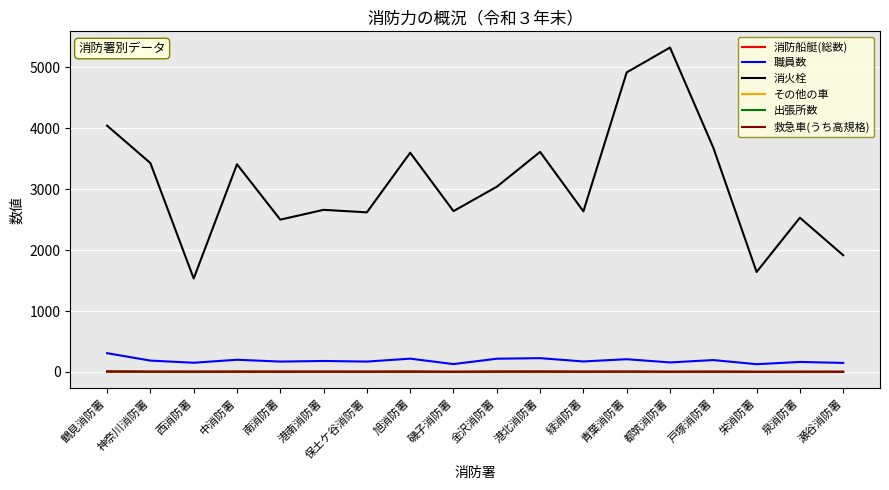

At which category is the sum across all series the highest?

都筑消防署